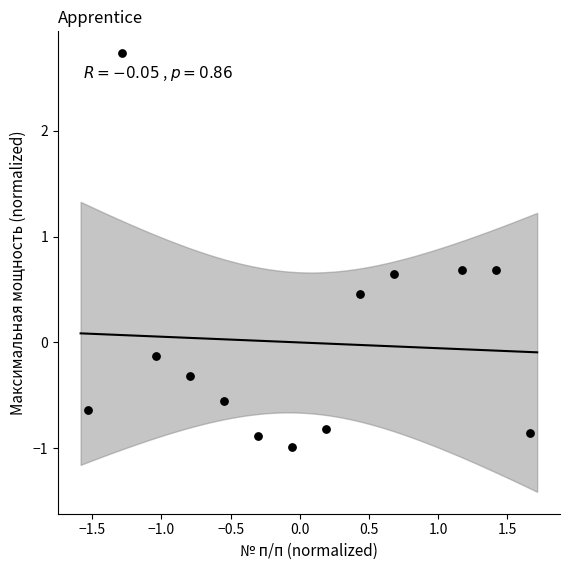

What is the range of Y values (max minus min)?

3.7